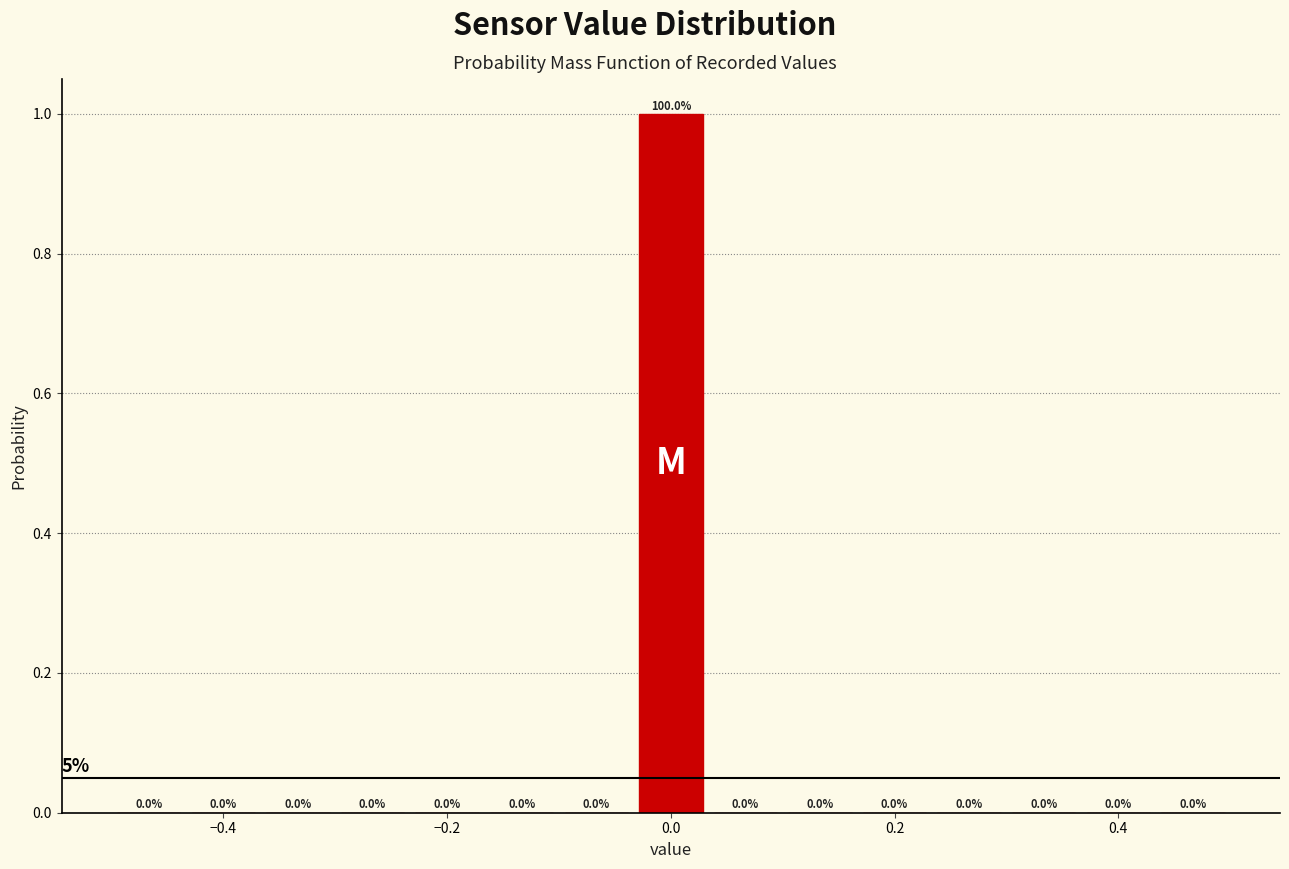

Read against the x-axis, roughly where is the centre of the tallest bar?

0.00